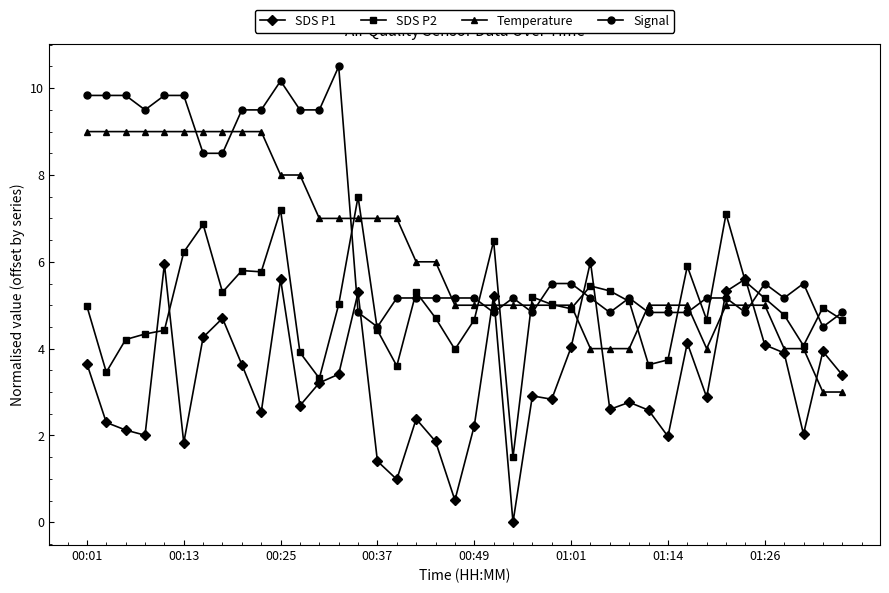

What is the maximum value for Signal?

10.5